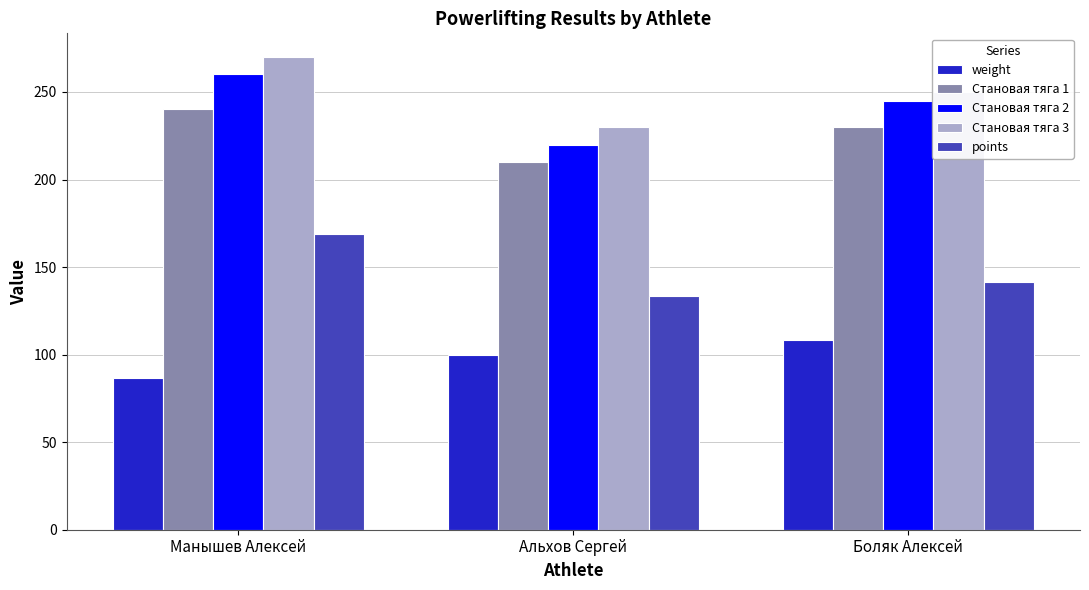

What is the difference between the highest and lowest values at Боляк Алексей?

141.6